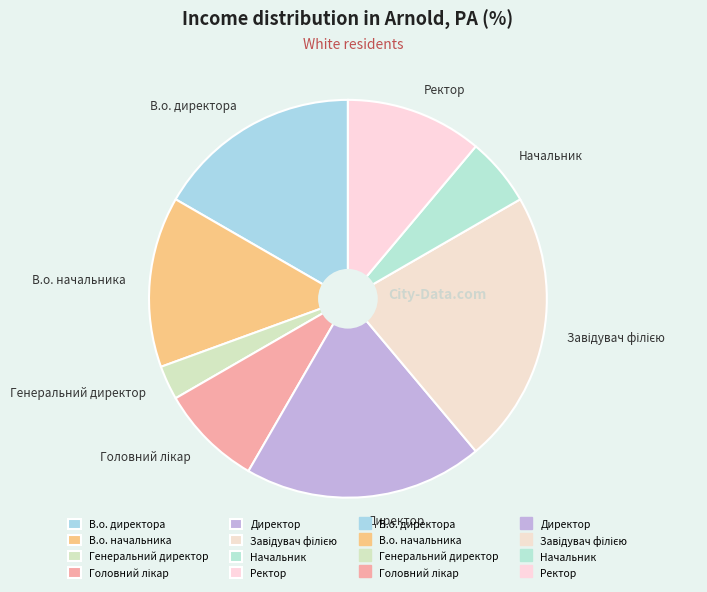

Which slice is the smallest?

Генеральний директор